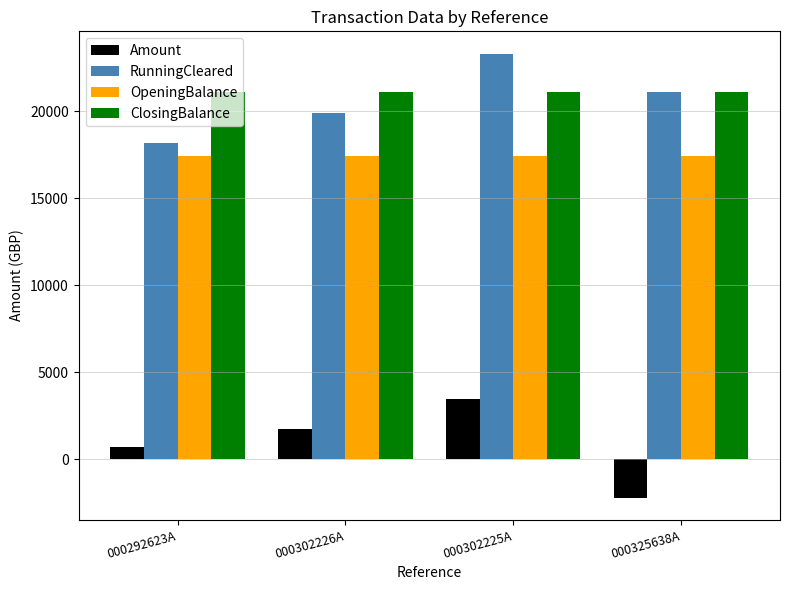

What is the value of the Amount bar at the 4th from the left?

-2200.0